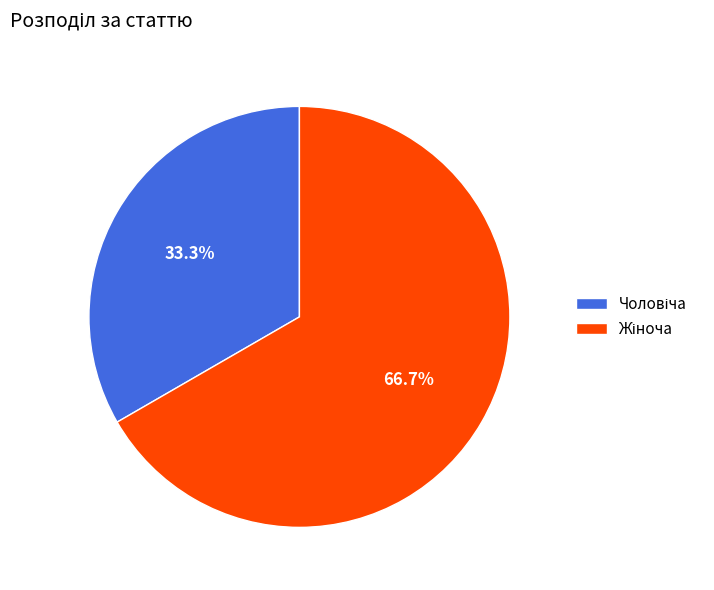

Is there a majority slice in this chart?

Yes